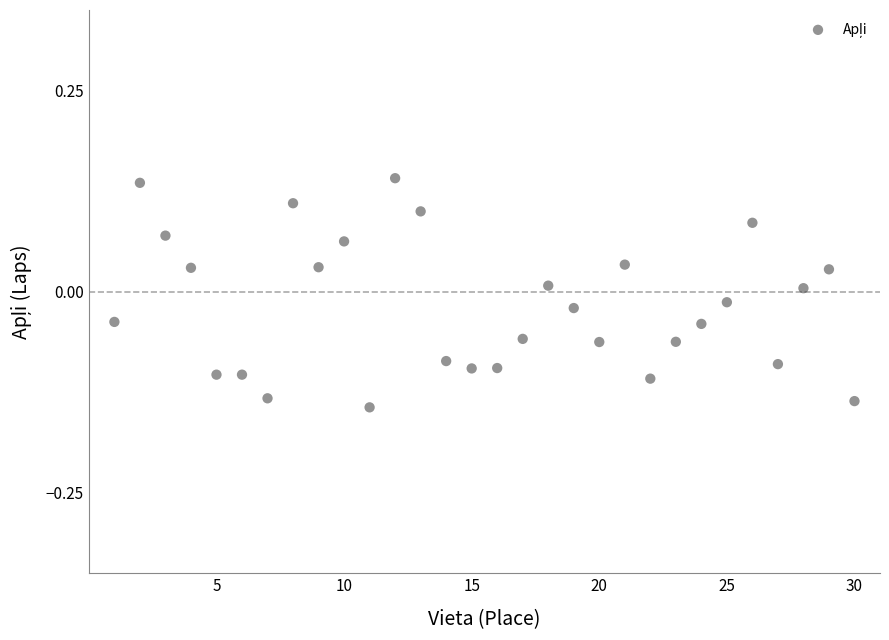

What is the range of X values (max minus min)?

29.0